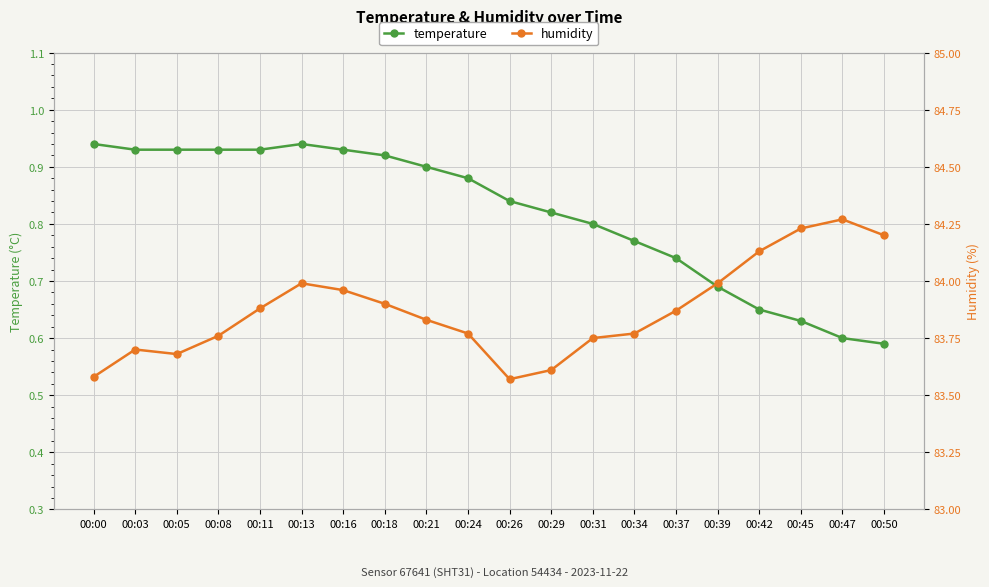

Where is the first local maximum for humidity?

00:03